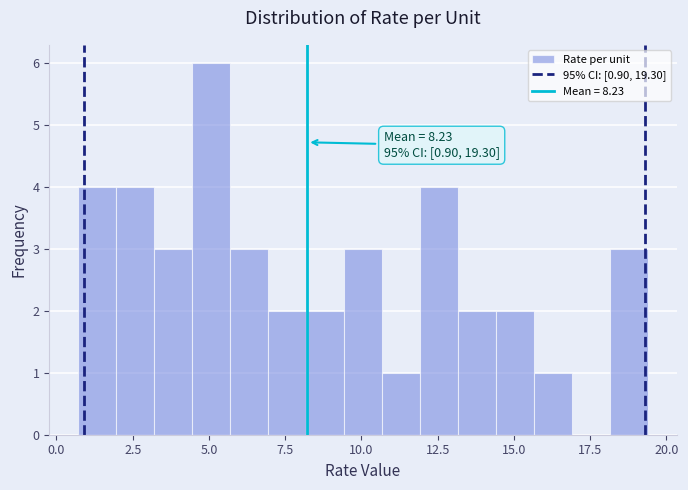

Around what value on the x-axis is the tallest bar? Give the approximate position of its centre, as read against the axis.

5.0